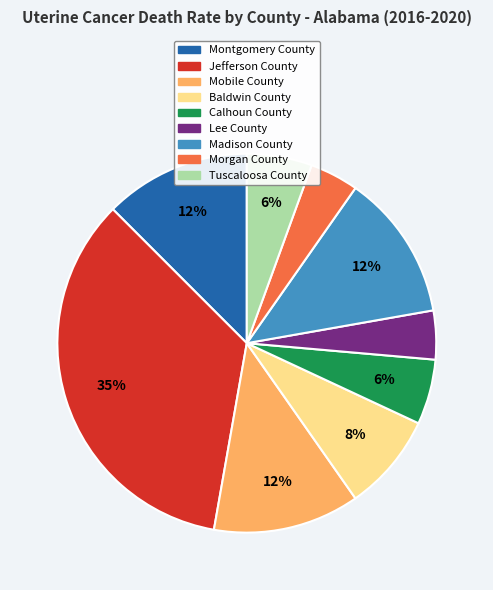

What is the ratio of the value at Madison County to the value at Lee County?

3.0